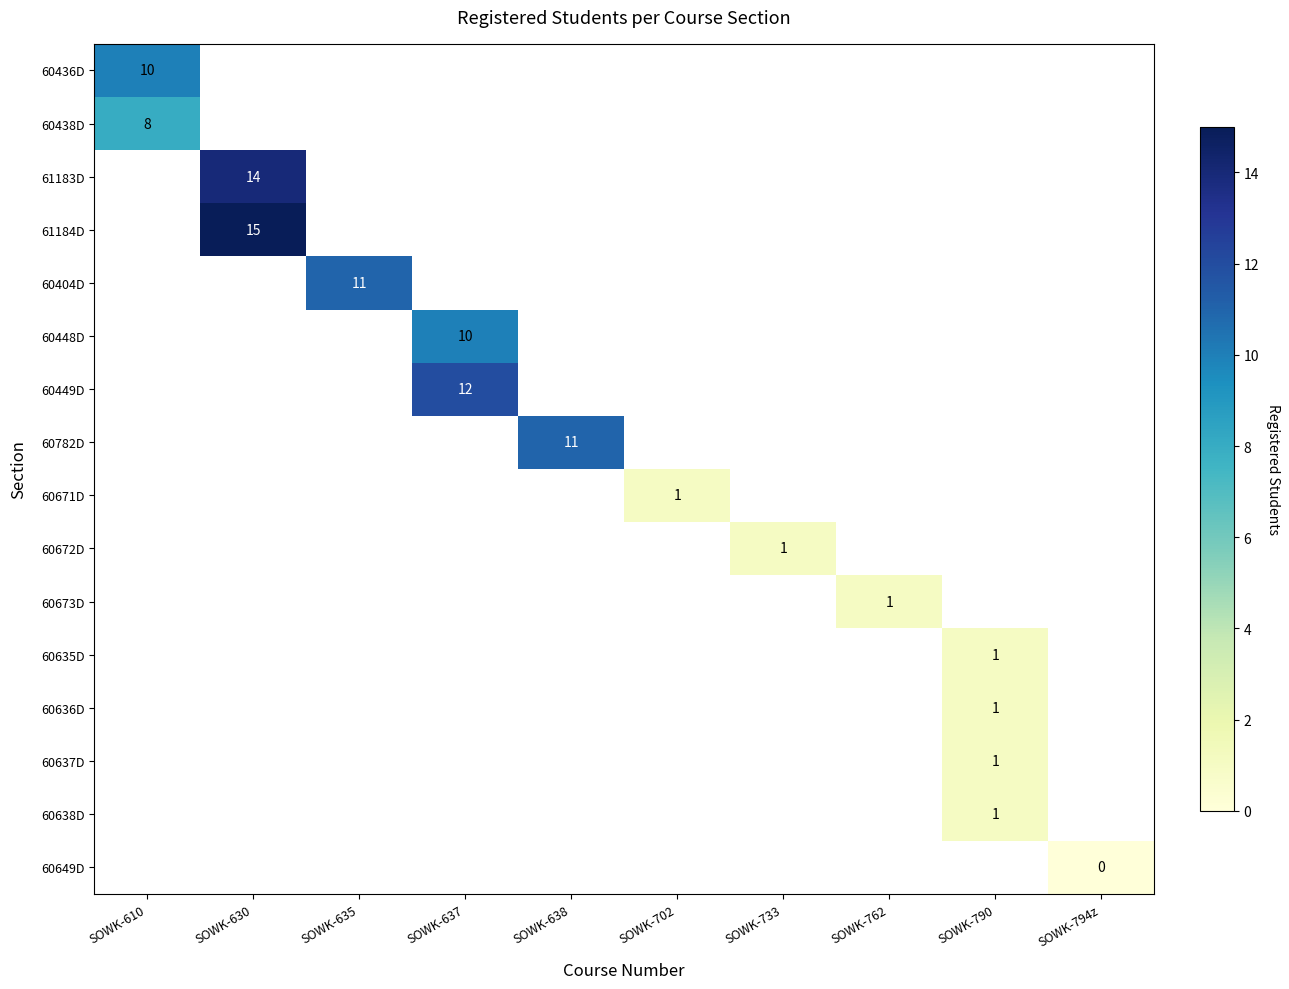

Is the value of 60638D at SOWK-638 greater than the value of 60449D at SOWK-762?

No